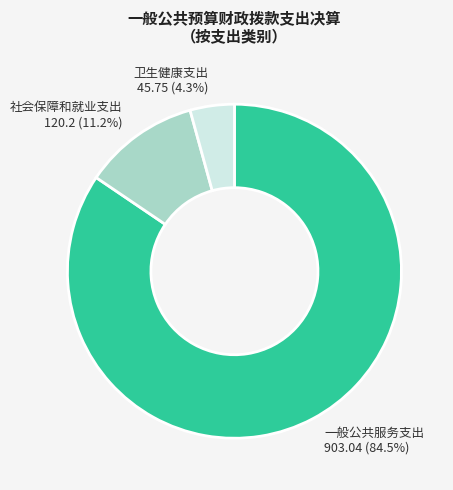

To the nearest percent, what is the difference between the 卫生健康支出 and 社会保障和就业支出 slice percentages?

7%